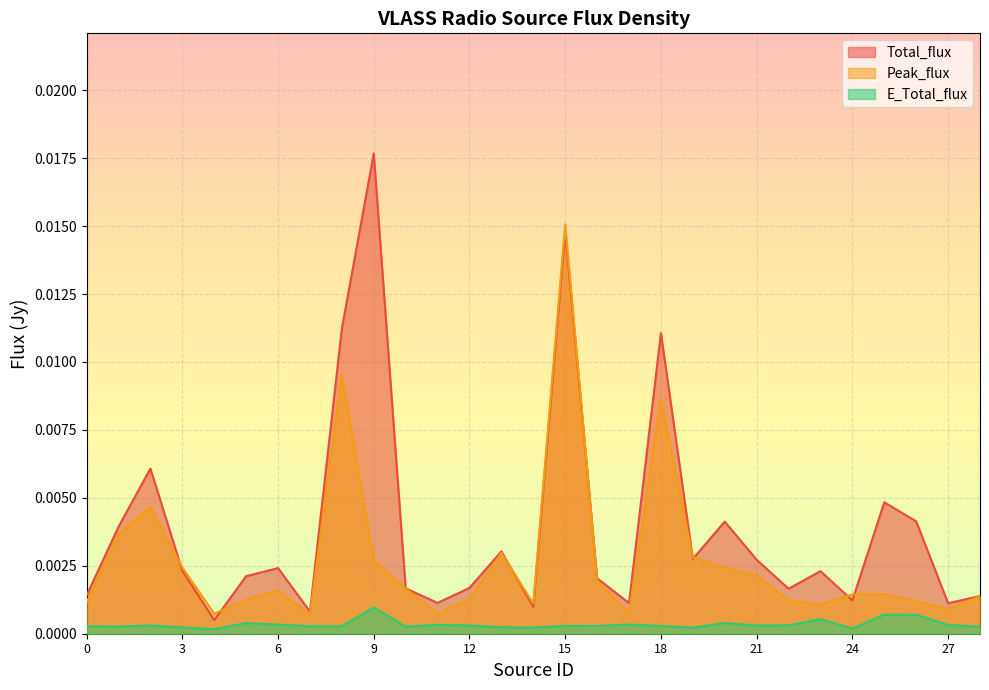

At which label does Peak_flux reach its peak?

15